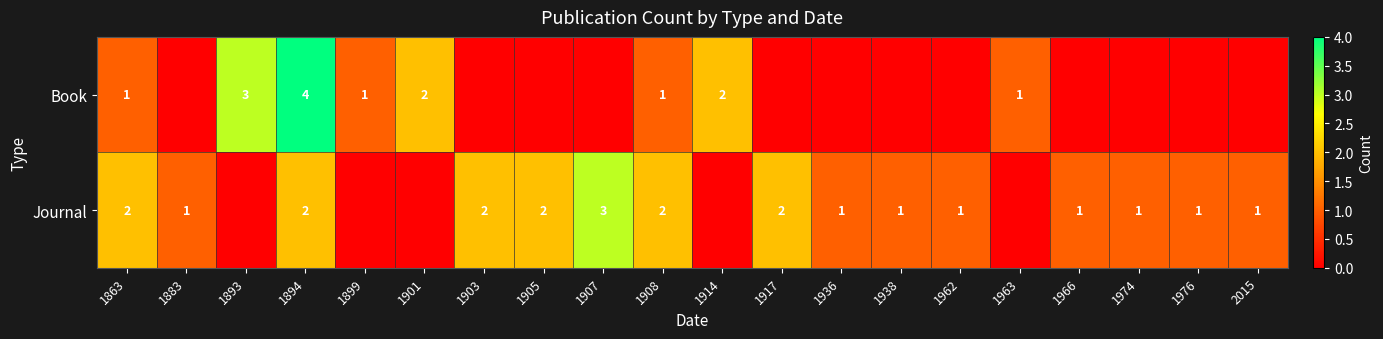

Between 2015 and 1908, which is larger?

1908